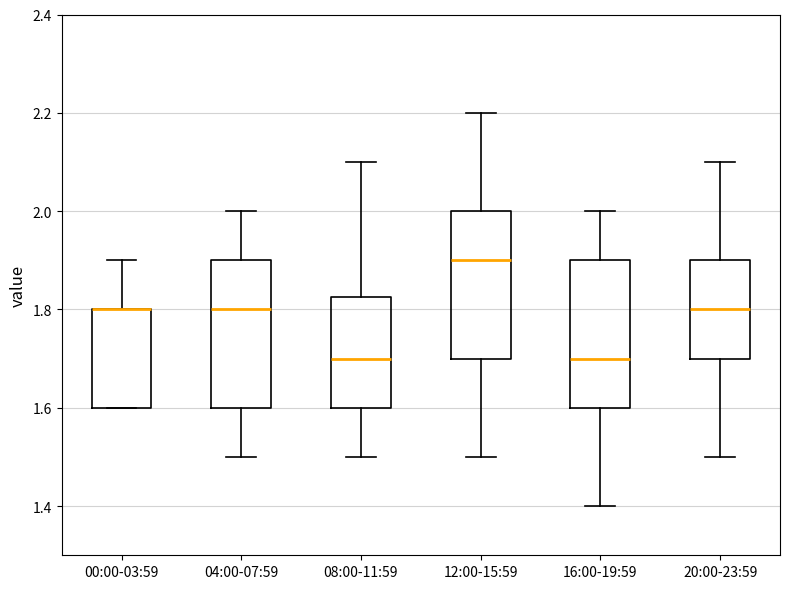

Where does the upper whisker of the box for 00:00-03:59 end on the y-axis? The values are not printed on the chart, so give them approximately, as read against the axis.

1.90